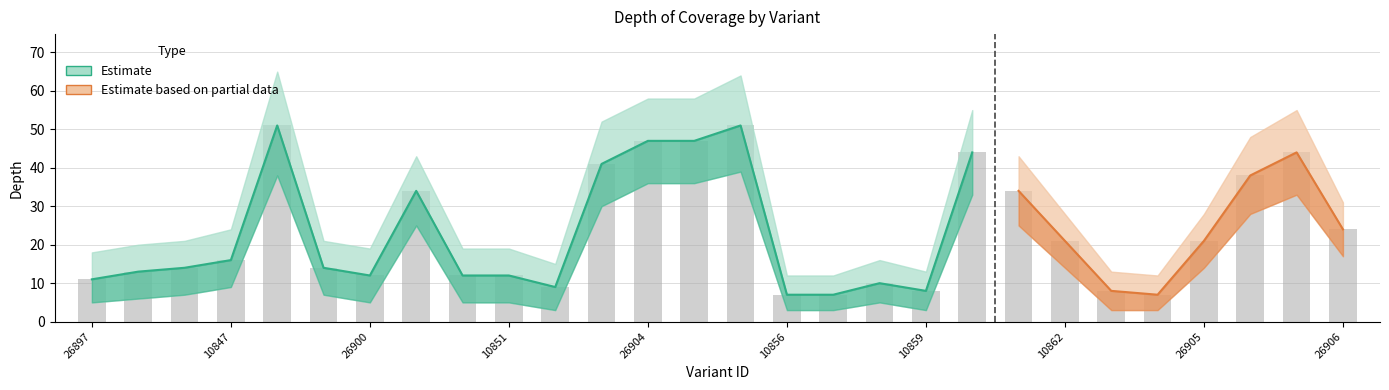

What is the difference between the second highest and second lowest values in the depth series?

44